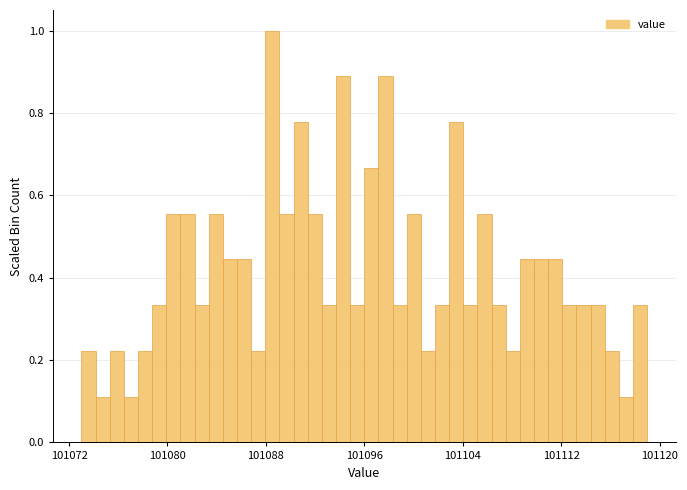

Around what value on the x-axis is the tallest bar? Give the approximate position of its centre, as read against the axis.

101089